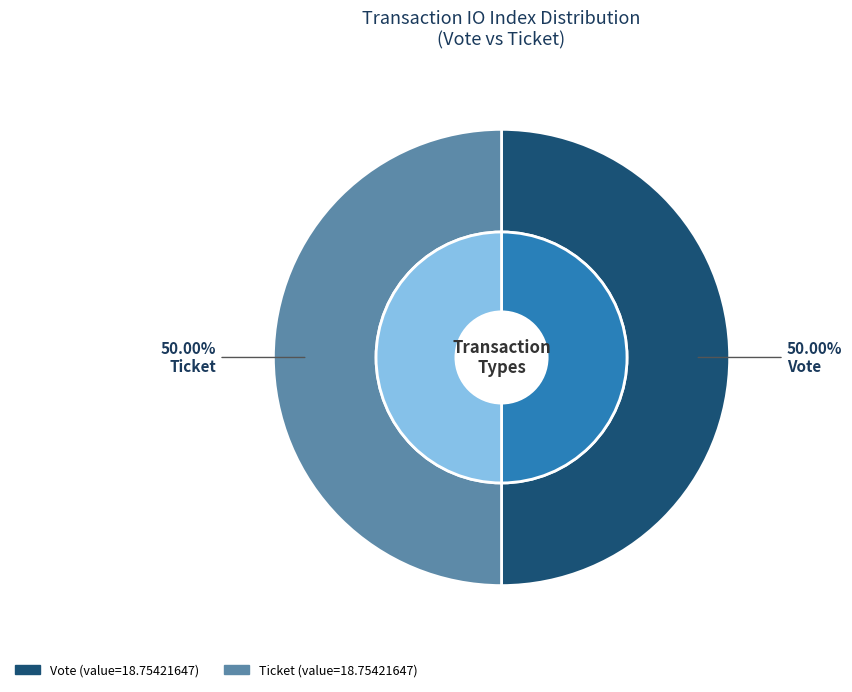

Which category accounts for the majority?

Vote (io_index=1)